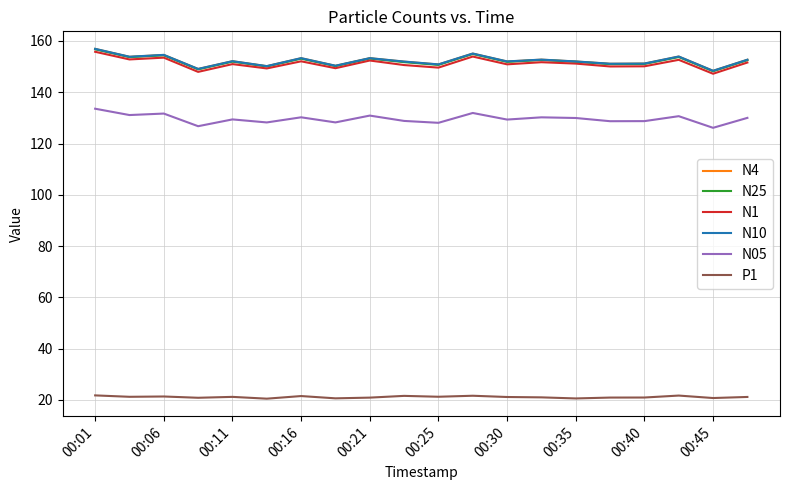

True or false: N4 and N05 cross at least once.

False